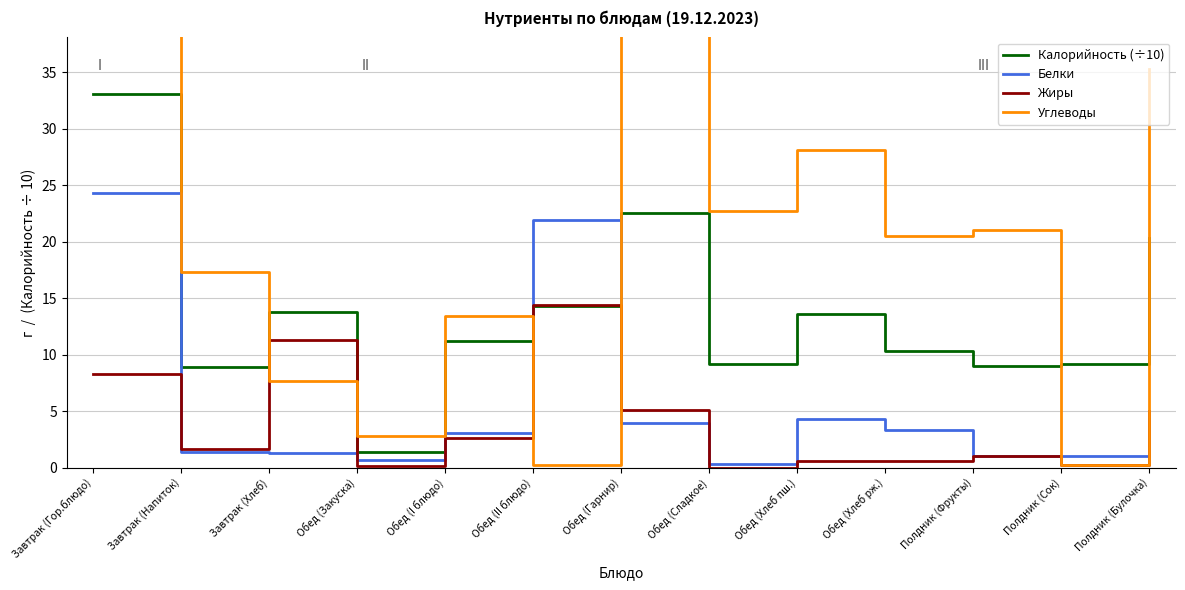

The value of Углеводы at Обед (Хлеб пш.) is 49.4. True or false?

False